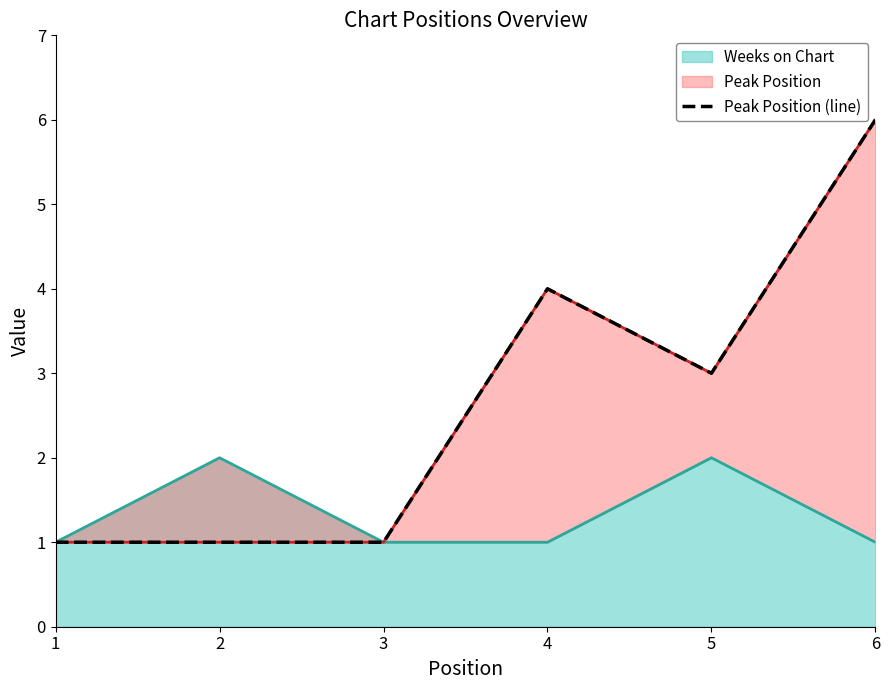

The value of Weeks on Chart at 2 is 1. True or false?

False